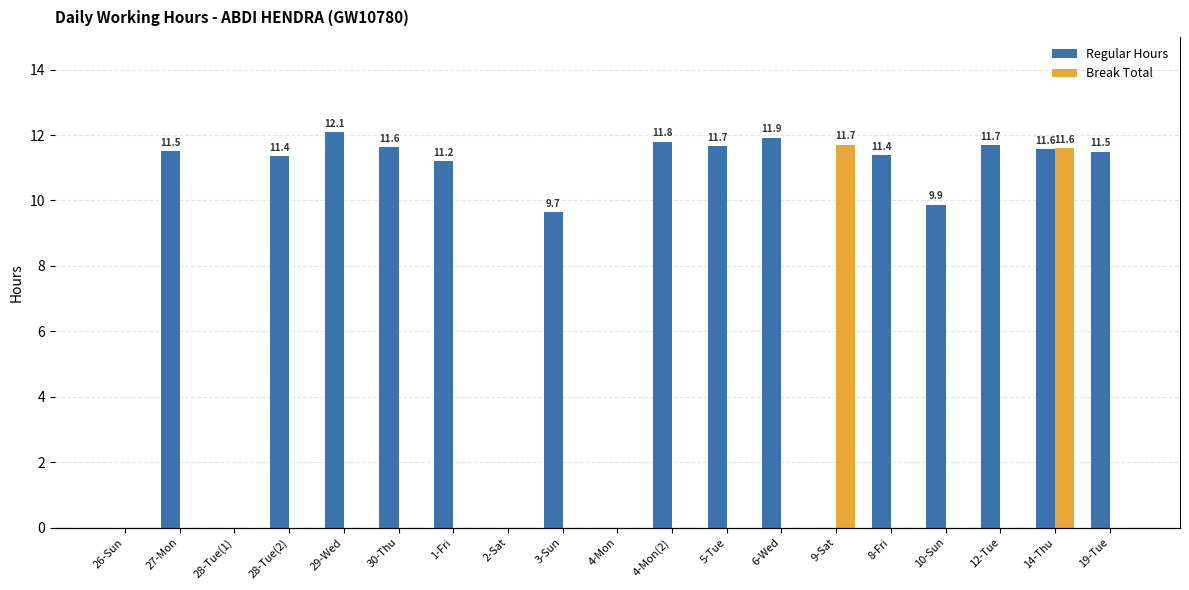

How many bars are there in total?

38